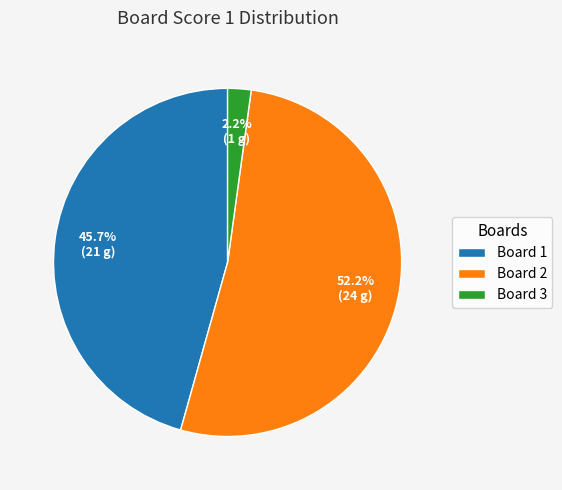

What is the smallest slice in the pie chart?

Board 3